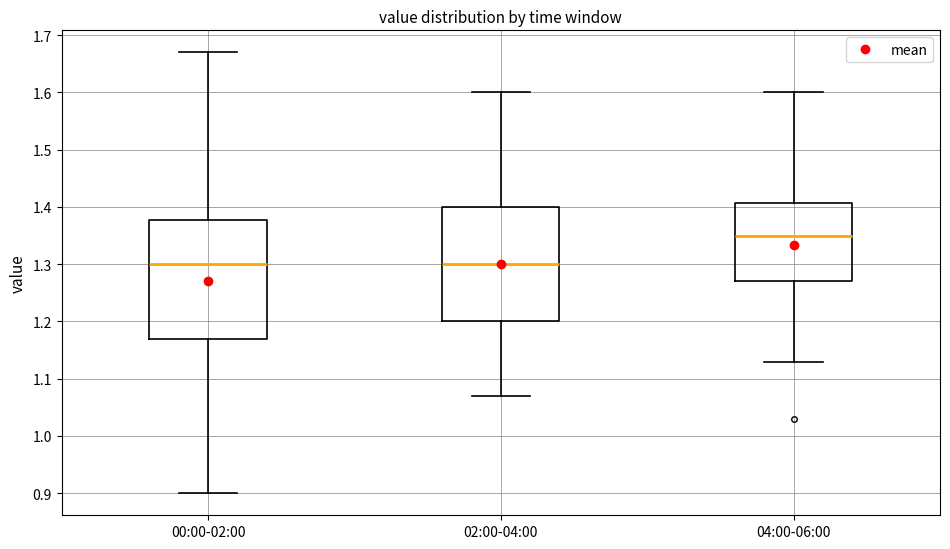

Where does the upper whisker of the box for 00:00-02:00 end on the y-axis? The values are not printed on the chart, so give them approximately, as read against the axis.

1.67